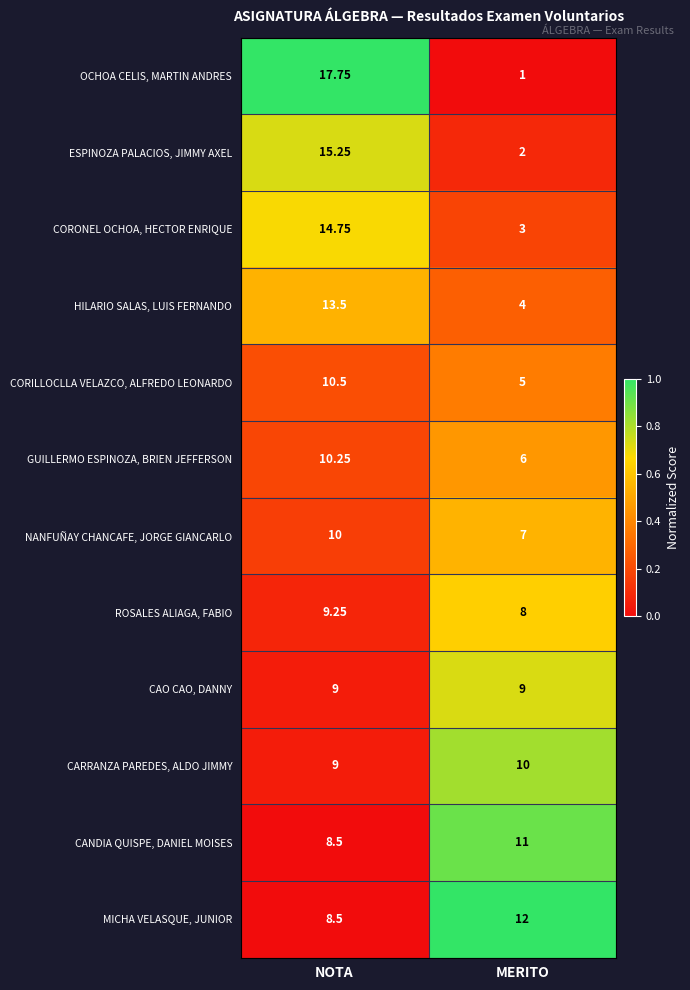

Rank the series at MERITO from highest to lowest value.

MICHA VELASQUE, JUNIOR, CANDIA QUISPE, DANIEL MOISES, CARRANZA PAREDES, ALDO JIMMY, CAO CAO, DANNY, ROSALES ALIAGA, FABIO, NANFUÑAY CHANCAFE, JORGE GIANCARLO, GUILLERMO ESPINOZA, BRIEN JEFFERSON, CORILLOCLLA VELAZCO, ALFREDO LEONARDO, HILARIO SALAS, LUIS FERNANDO, CORONEL OCHOA, HECTOR ENRIQUE, ESPINOZA PALACIOS, JIMMY AXEL, OCHOA CELIS, MARTIN ANDRES